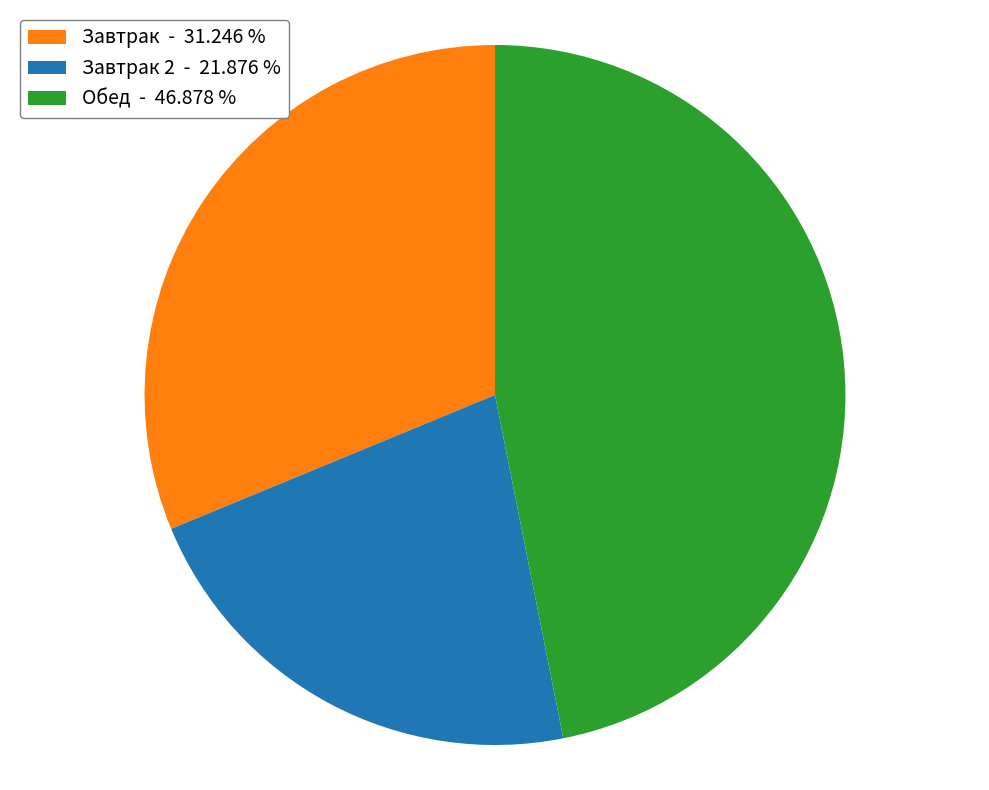

Rank the categories by value from lowest to highest.

Завтрак 2 - 21.876 %, Завтрак - 31.246 %, Обед - 46.878 %